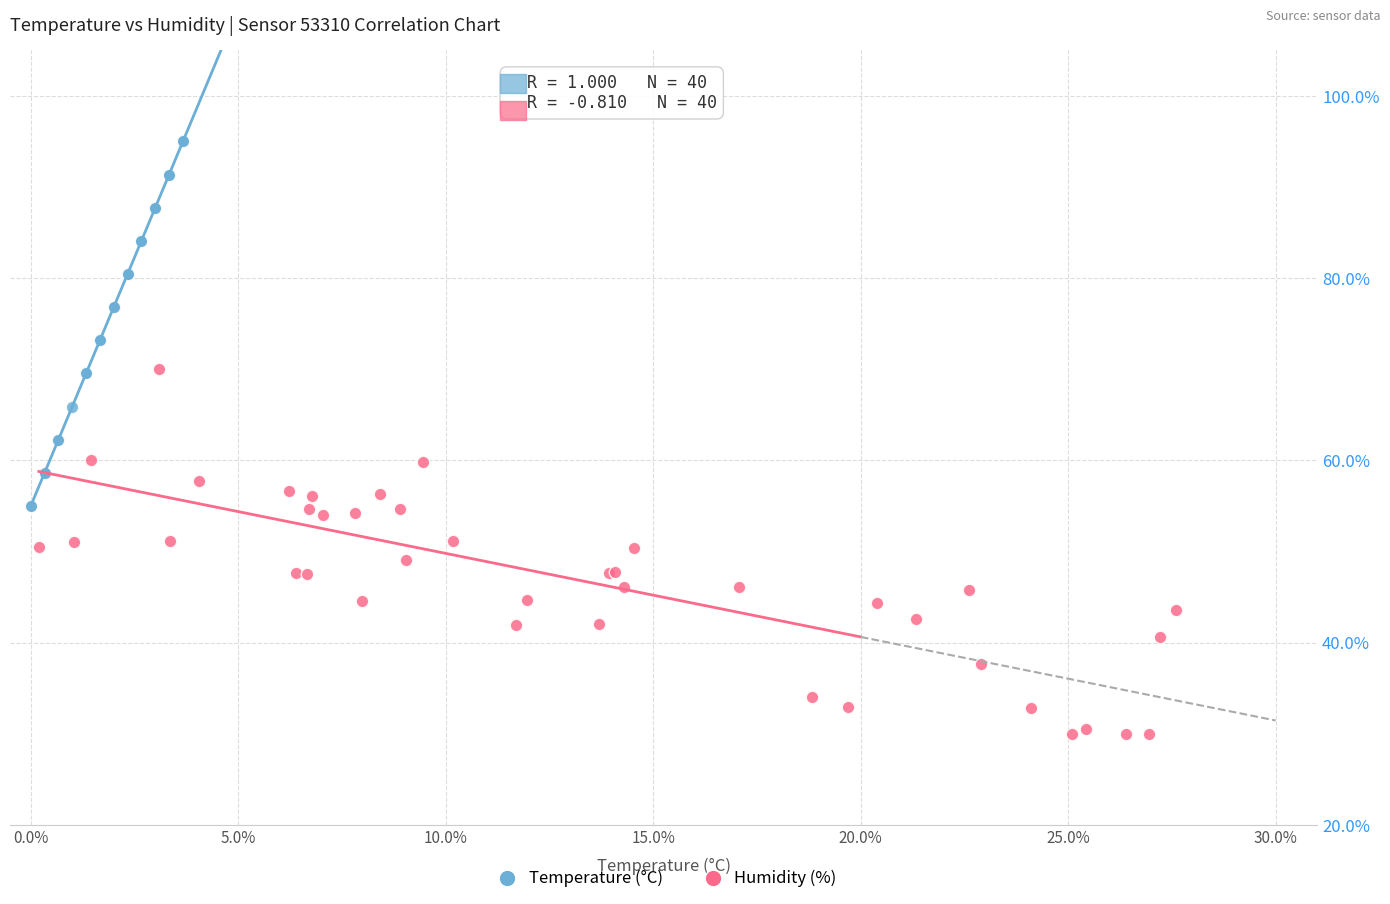

What are all the series names shown in the legend?

Temperature (°C), Humidity (%)